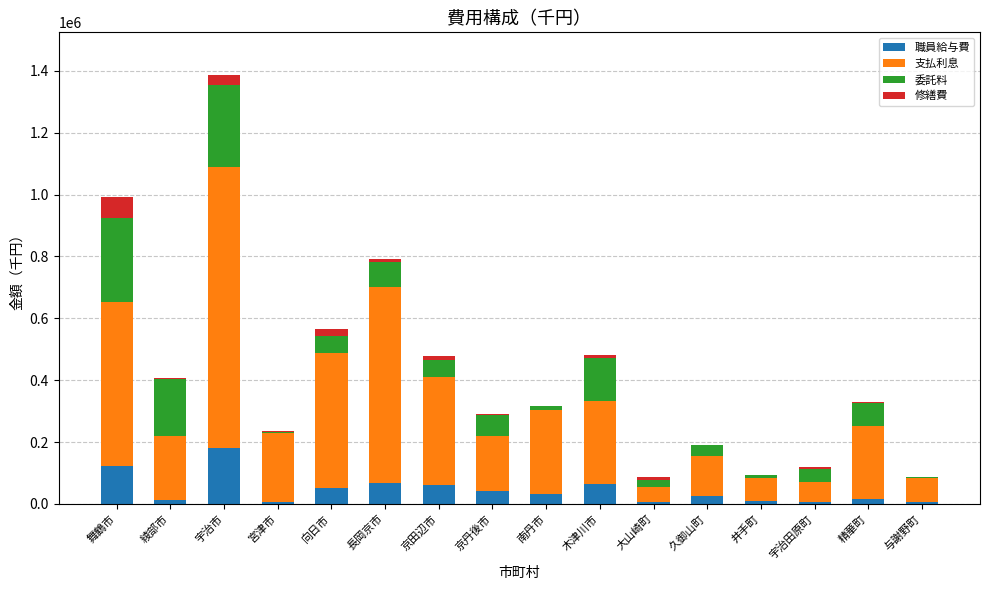

At which category is the sum across all series the highest?

宇治市